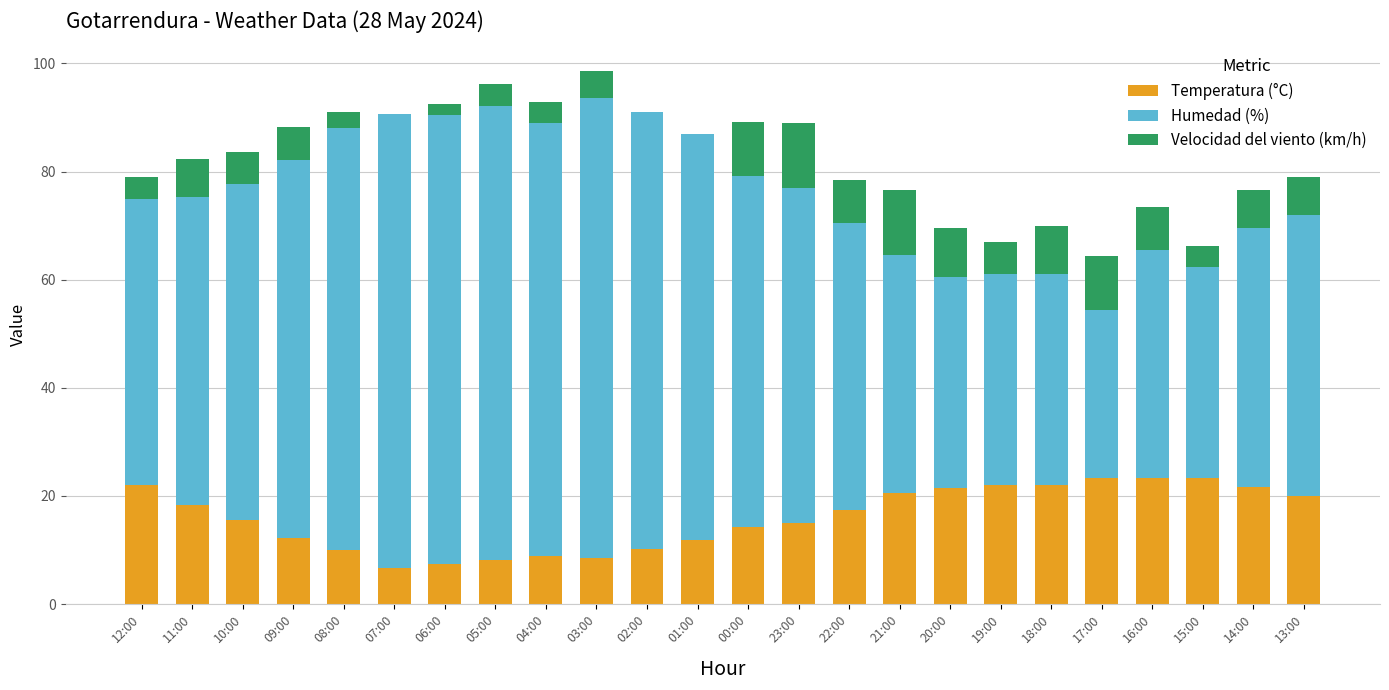

What is the total value across all series at 09:00?

88.2